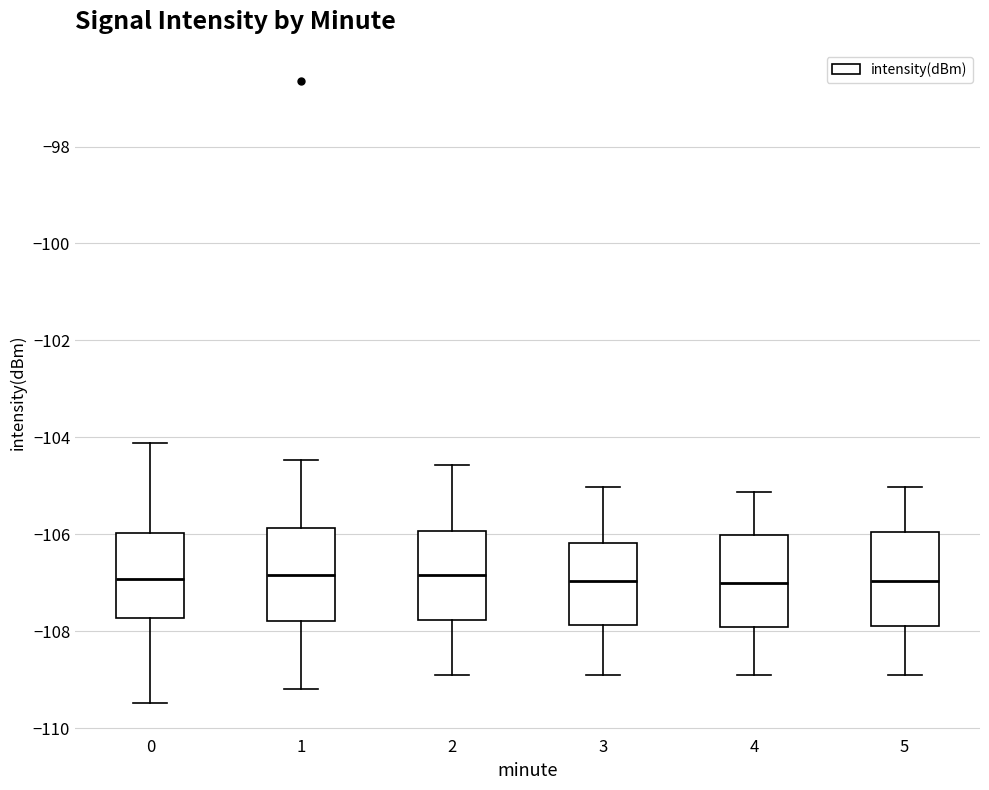

Reading left to right, read every box against the y-axis: the position of its median line, the range the box covers, and the ends of its whiskers. The values are not printed on the chart, so give them approximately, as read against the axis.

0: median -107.0, box -107.8 to -106.0, whiskers -109.4 to -104.2
1: median -106.8, box -107.8 to -105.8, whiskers -109.2 to -104.4
2: median -106.8, box -107.8 to -106.0, whiskers -108.8 to -104.6
3: median -107.0, box -107.8 to -106.2, whiskers -109.0 to -105.0
4: median -107.0, box -108.0 to -106.0, whiskers -108.8 to -105.2
5: median -107.0, box -107.8 to -106.0, whiskers -109.0 to -105.0